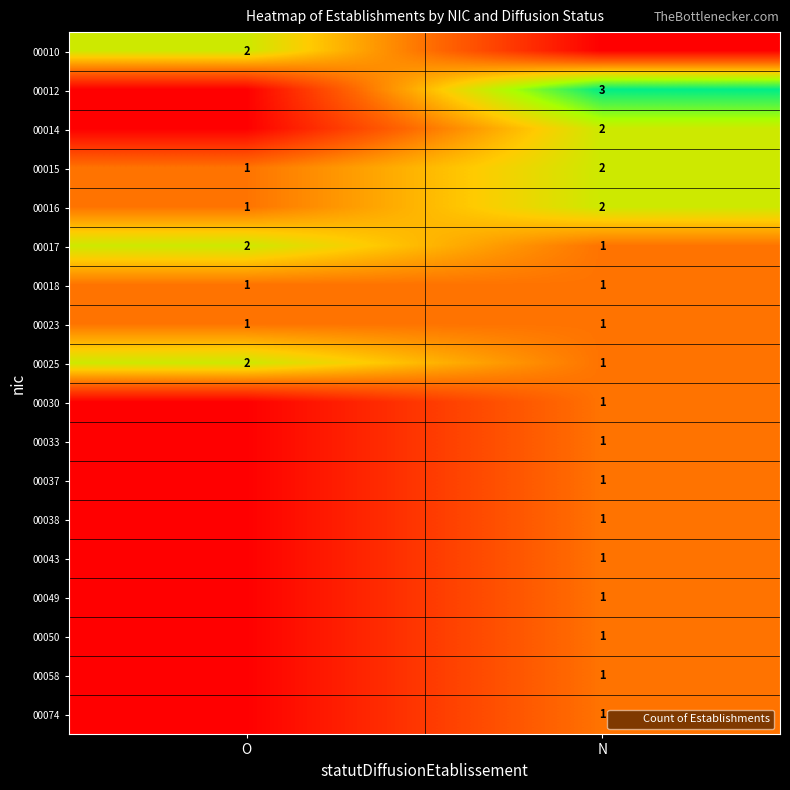

Between O and N, which series saw the biggest shift?

00012